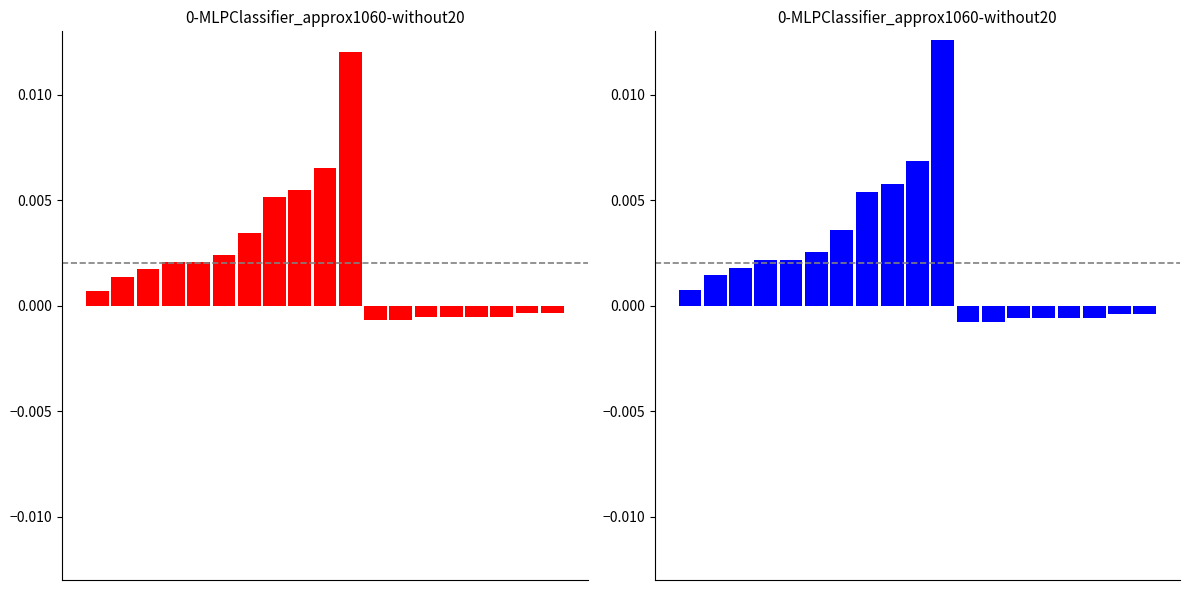

Rank the categories by value from lowest to highest.

11, 12, 13, 14, 15, 16, 17, 18, 0, 1, 2, 3, 4, 5, 6, 7, 8, 9, 10